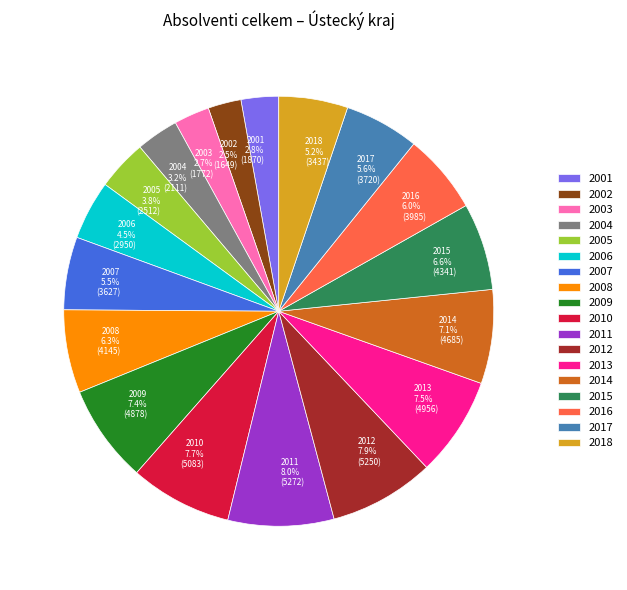

The 2001 slice represents 3% of the pie. True or false?

True